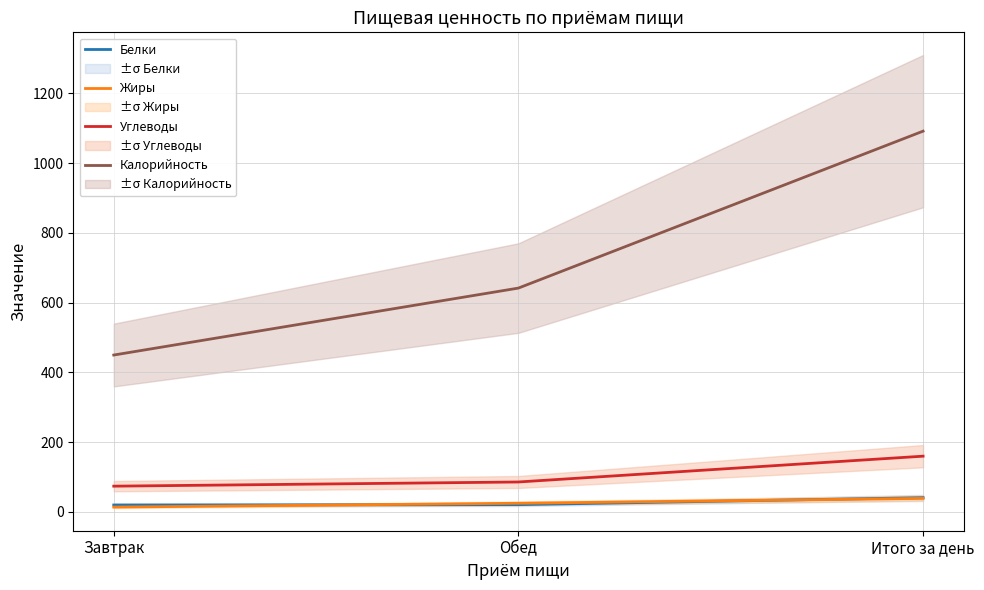

How many series are shown in this chart?

4